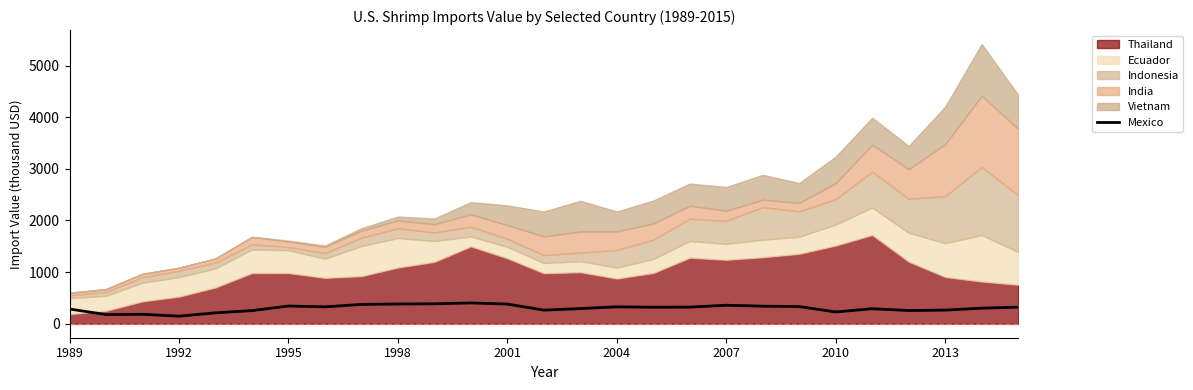

Count the number of categories in the chart.

27